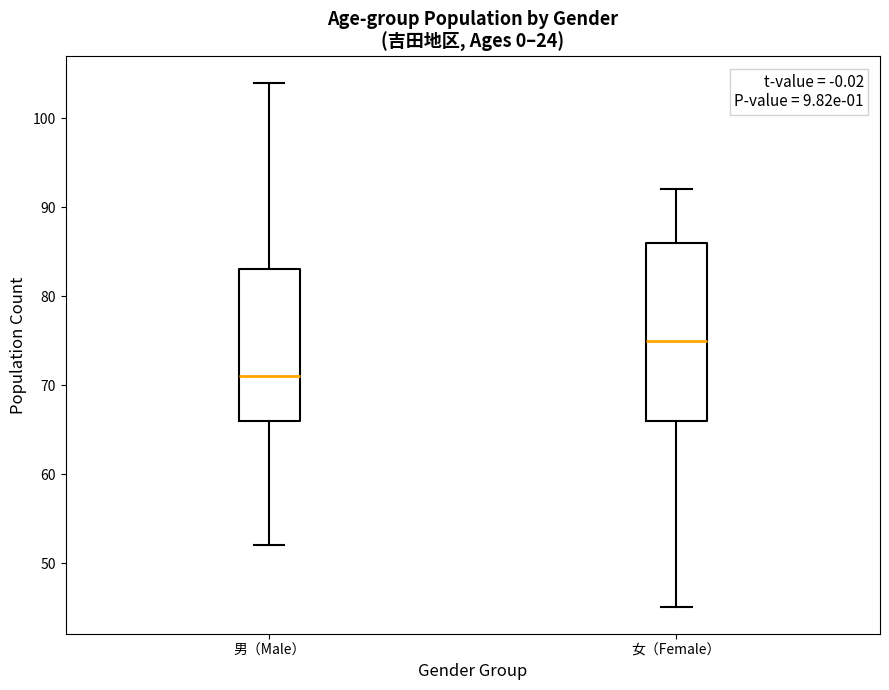

Where does the lower whisker of the box for 男（Male） end on the y-axis? The values are not printed on the chart, so give them approximately, as read against the axis.

52